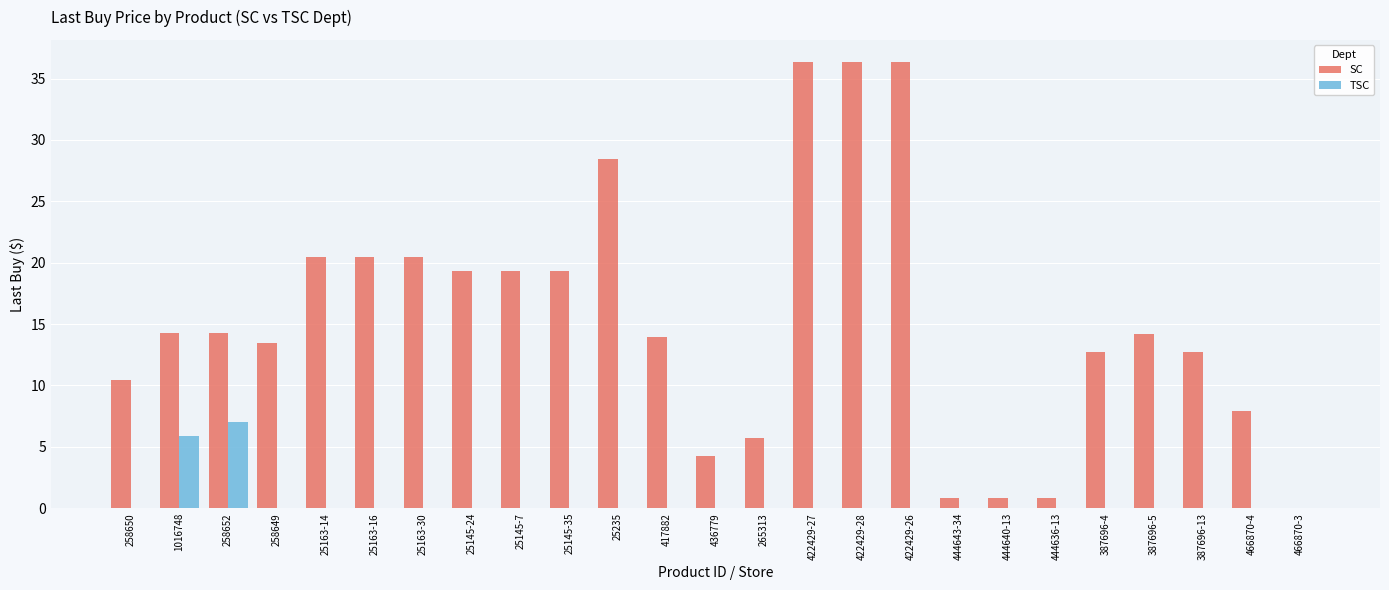

What is the greatest value displayed?

36.3